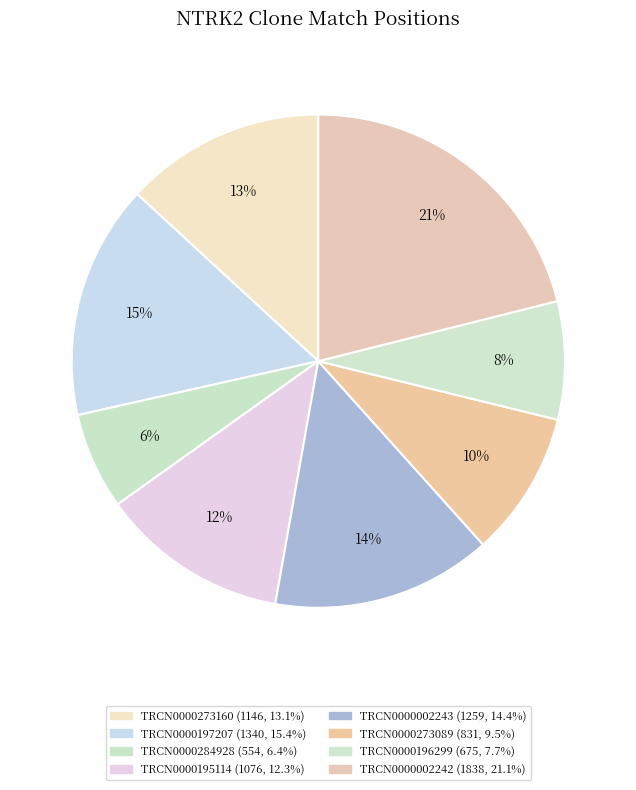

Is there any slice that represents more than half of the pie?

No